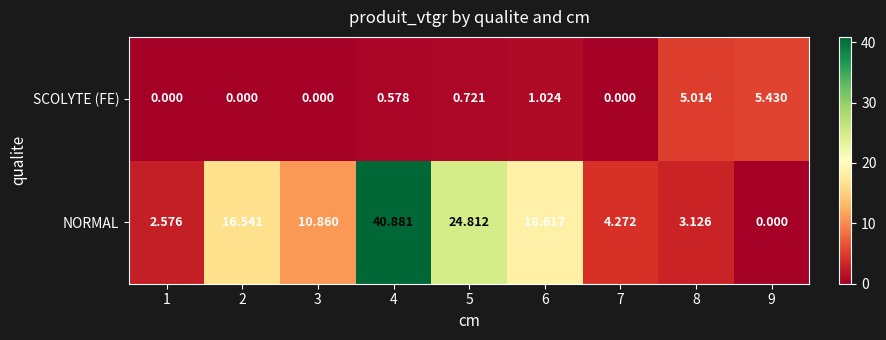

Which category has the highest value across all series?

4